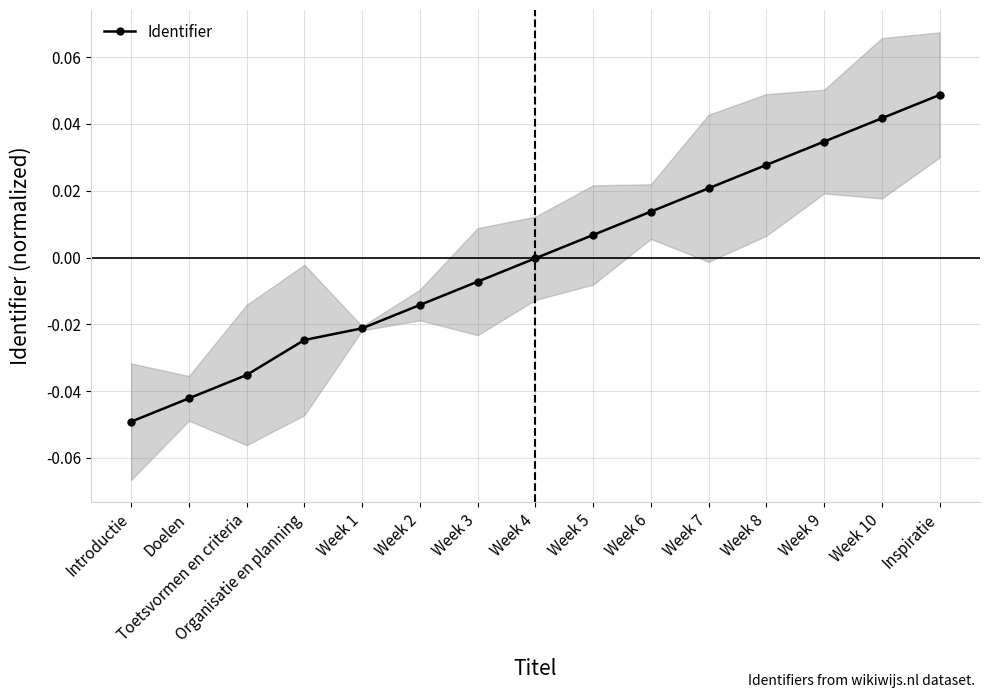

What is the label of the 14th point from the left?

Week 10